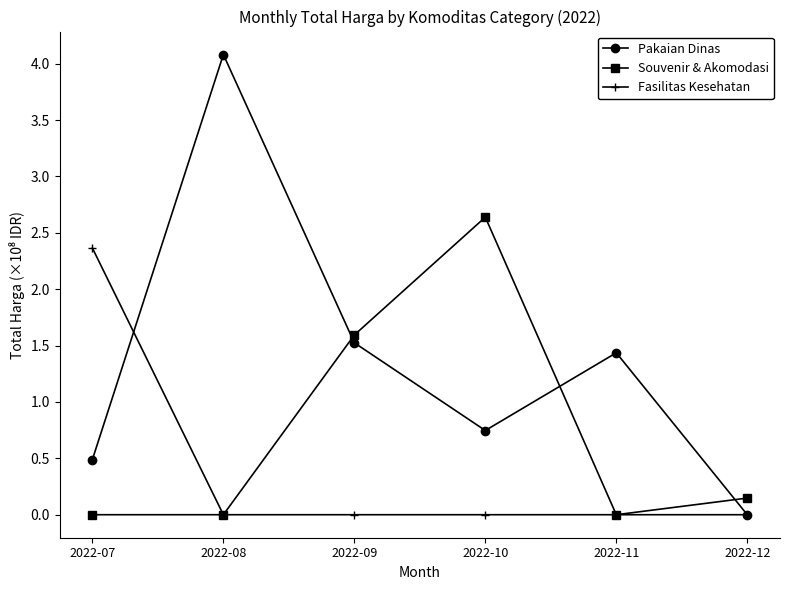

What is the highest value of the Souvenir & Akomodasi series?

2.6